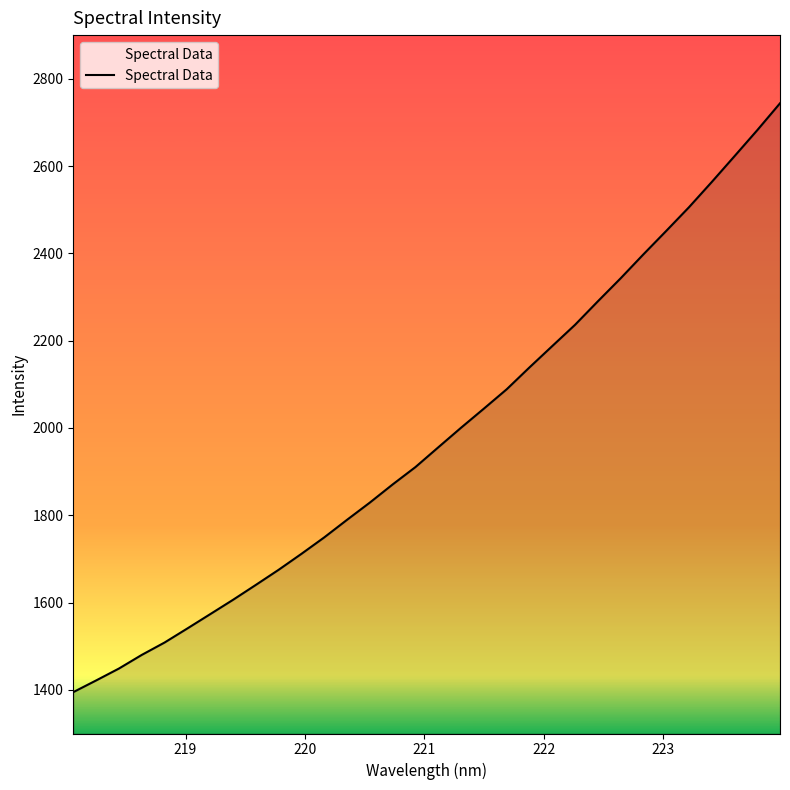

What is the maximum value shown in the chart?

2743.8